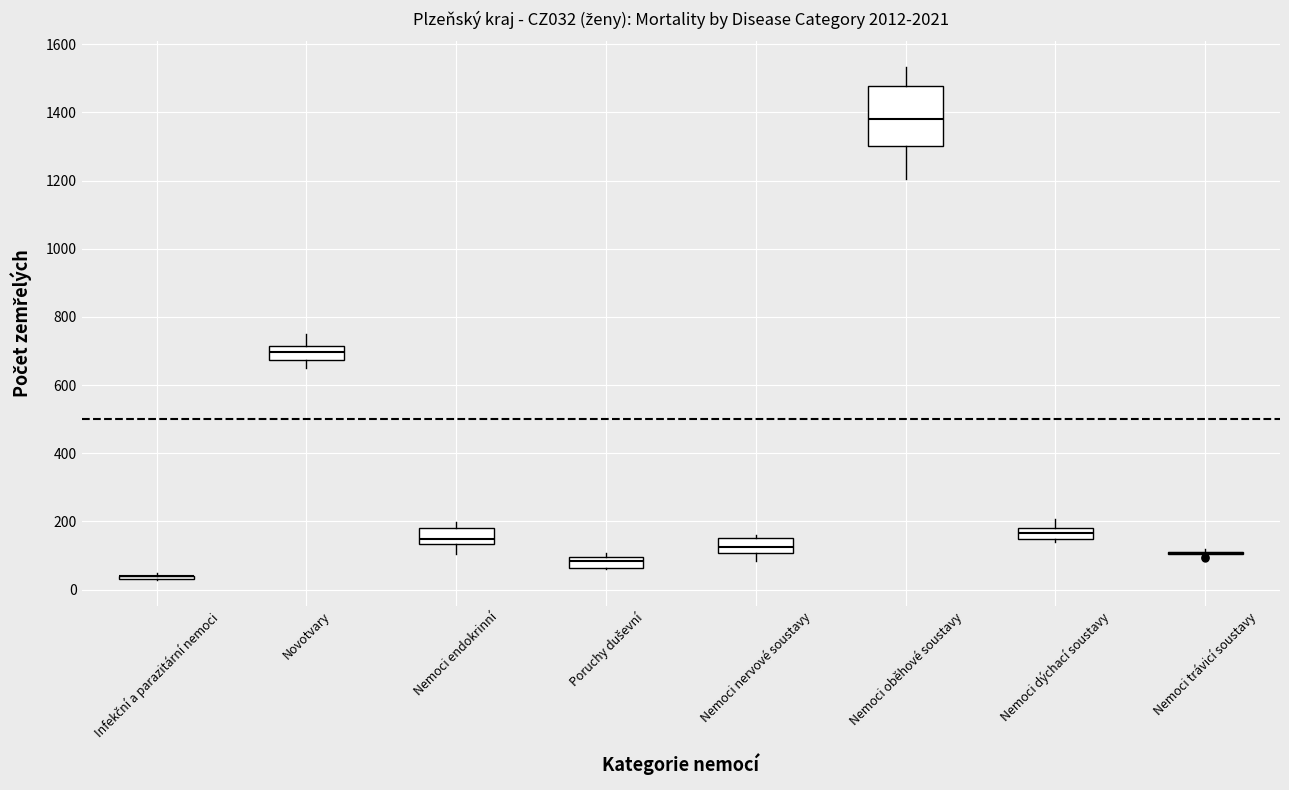

Which box is the tallest, from its lower edge to its upper edge?

Nemoci oběhové soustavy